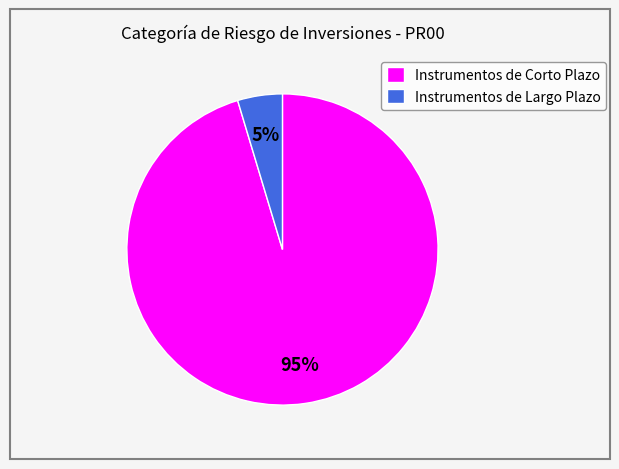

Which category accounts for the majority?

Instrumentos de Corto Plazo